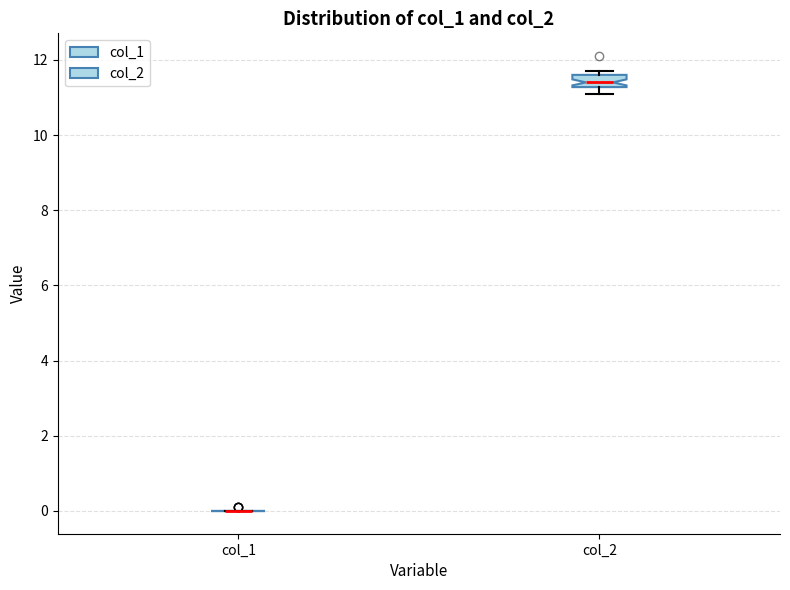

Comparing the boxes themselves (not the whiskers), which one is the tallest?

col_2